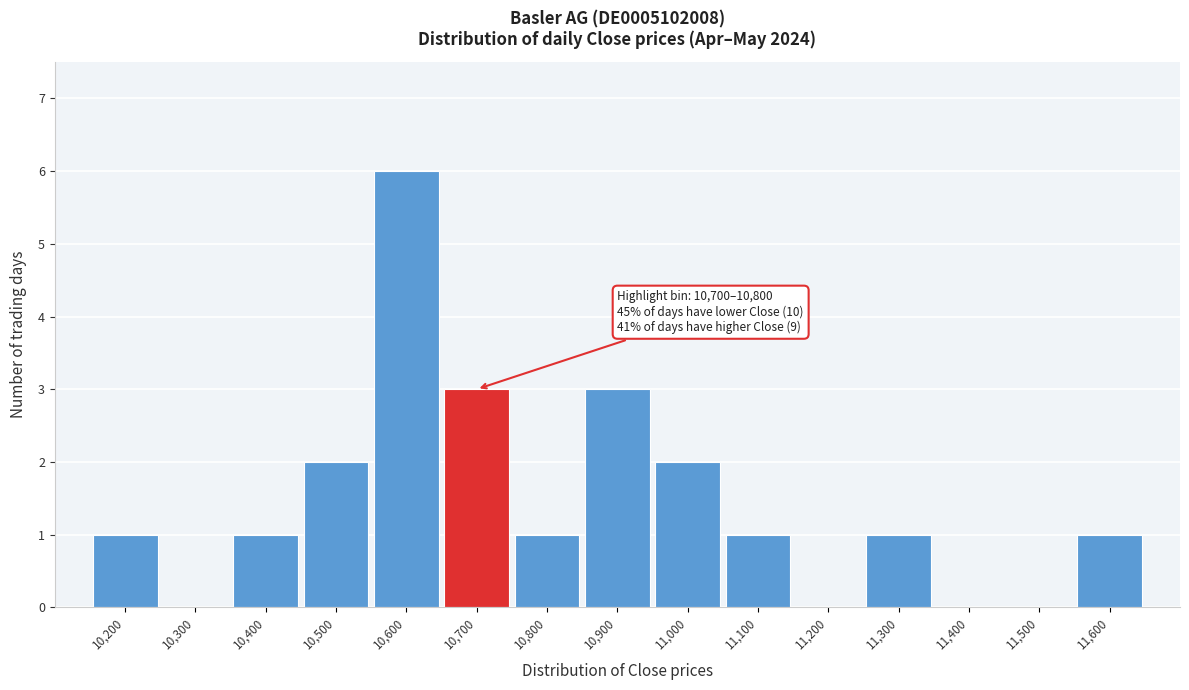

Reading right to left, what are all the values shown in this chart?

11,600=1	11,500=0	11,400=0	11,300=1	11,200=0	11,100=1	11,000=2	10,900=3	10,800=1	10,700=3	10,600=6	10,500=2	10,400=1	10,300=0	10,200=1